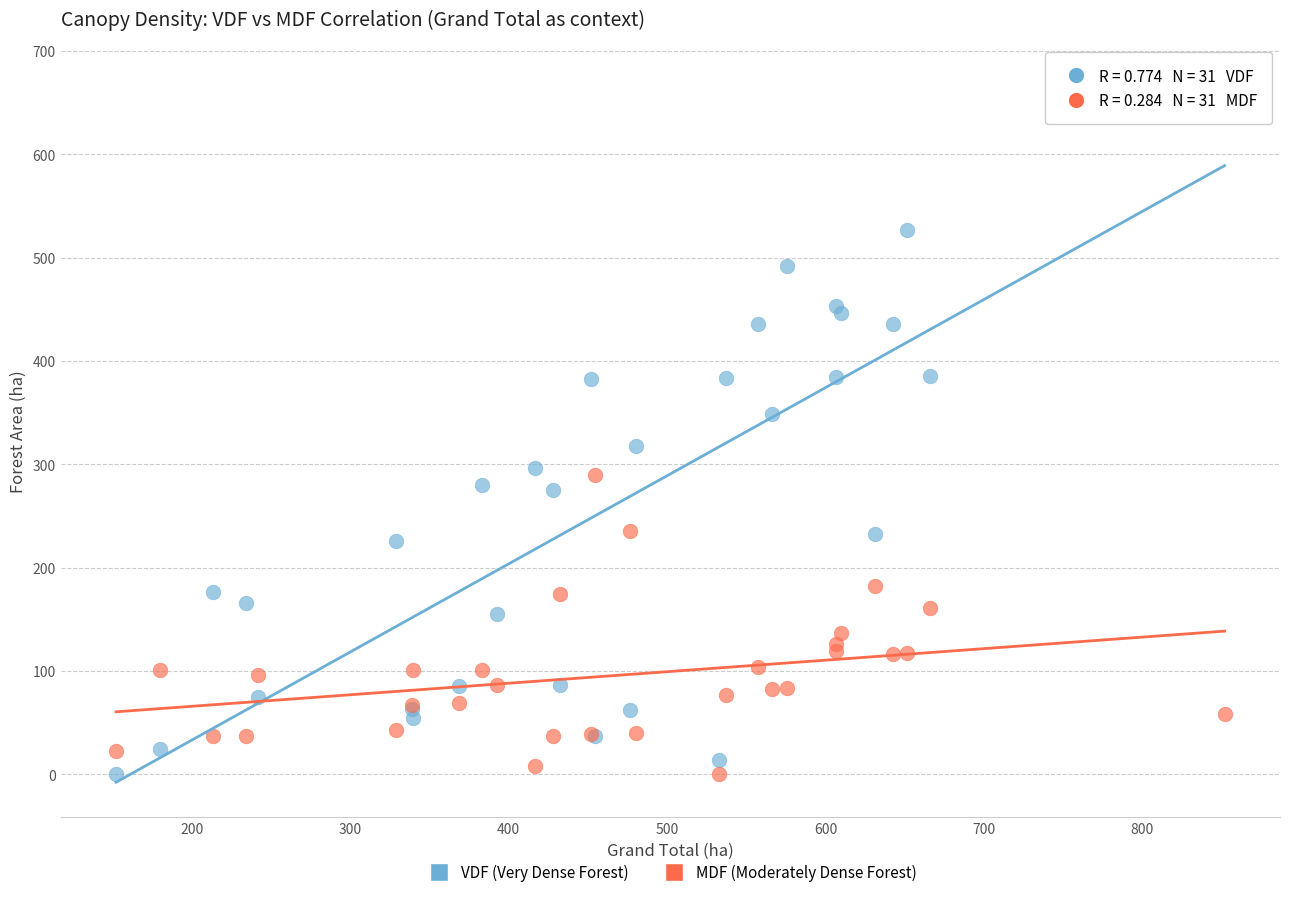

Which series has the widest spread of Y values?

VDF (Very Dense Forest)